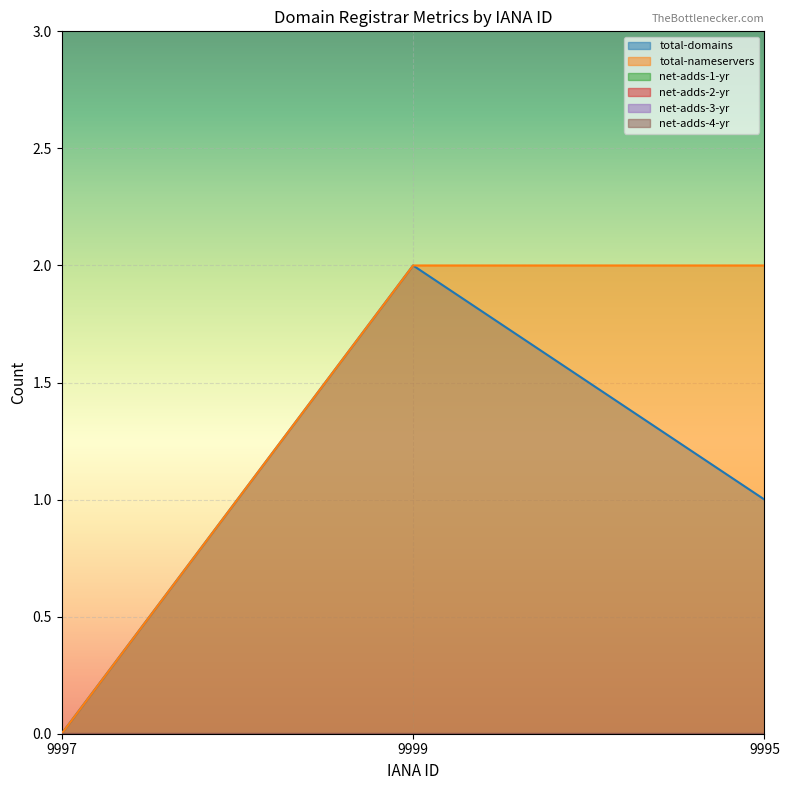

Which has a higher value, 9995 or 9999?

9999